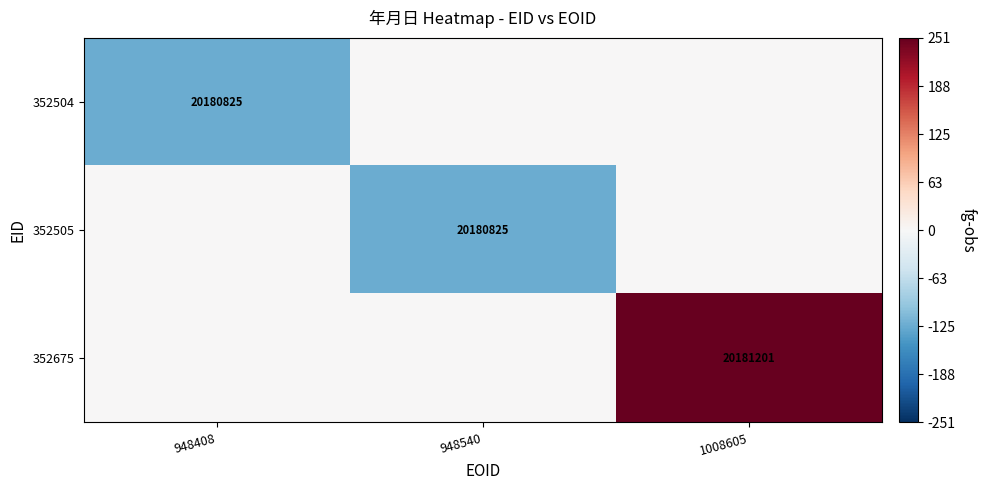

How many distinct data groups are displayed?

3